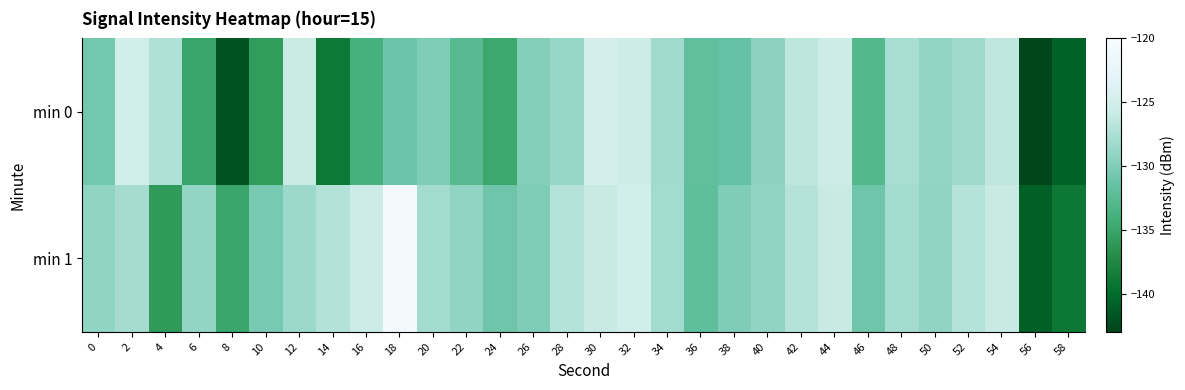

Which has a higher value, 50 or 4?

4